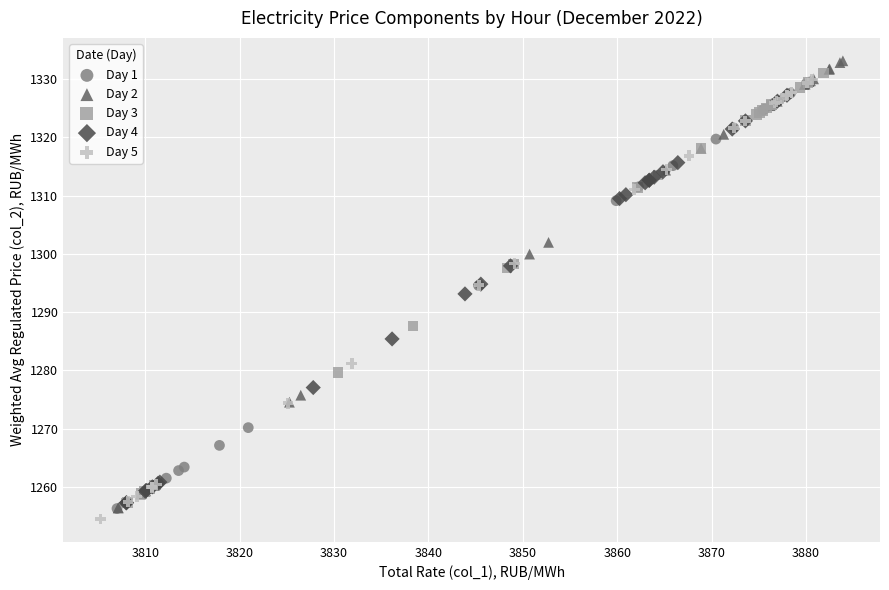

What are all the series names shown in the legend?

Day 1, Day 2, Day 3, Day 4, Day 5